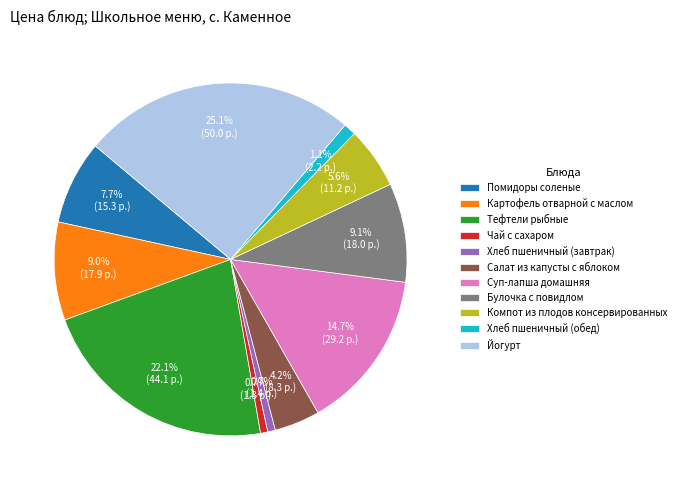

What is the largest slice in the pie chart?

Йогурт